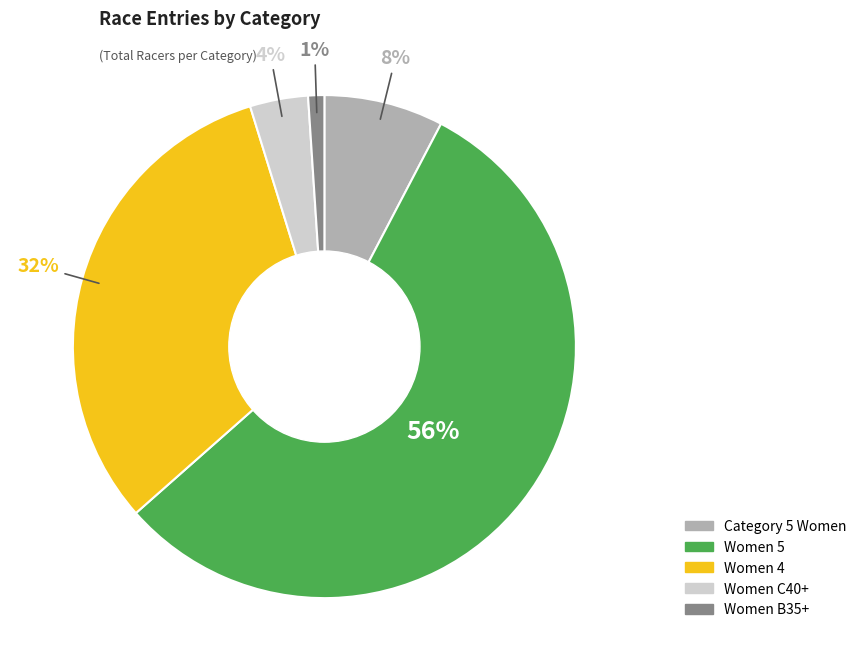

Does any single category account for the majority?

Yes